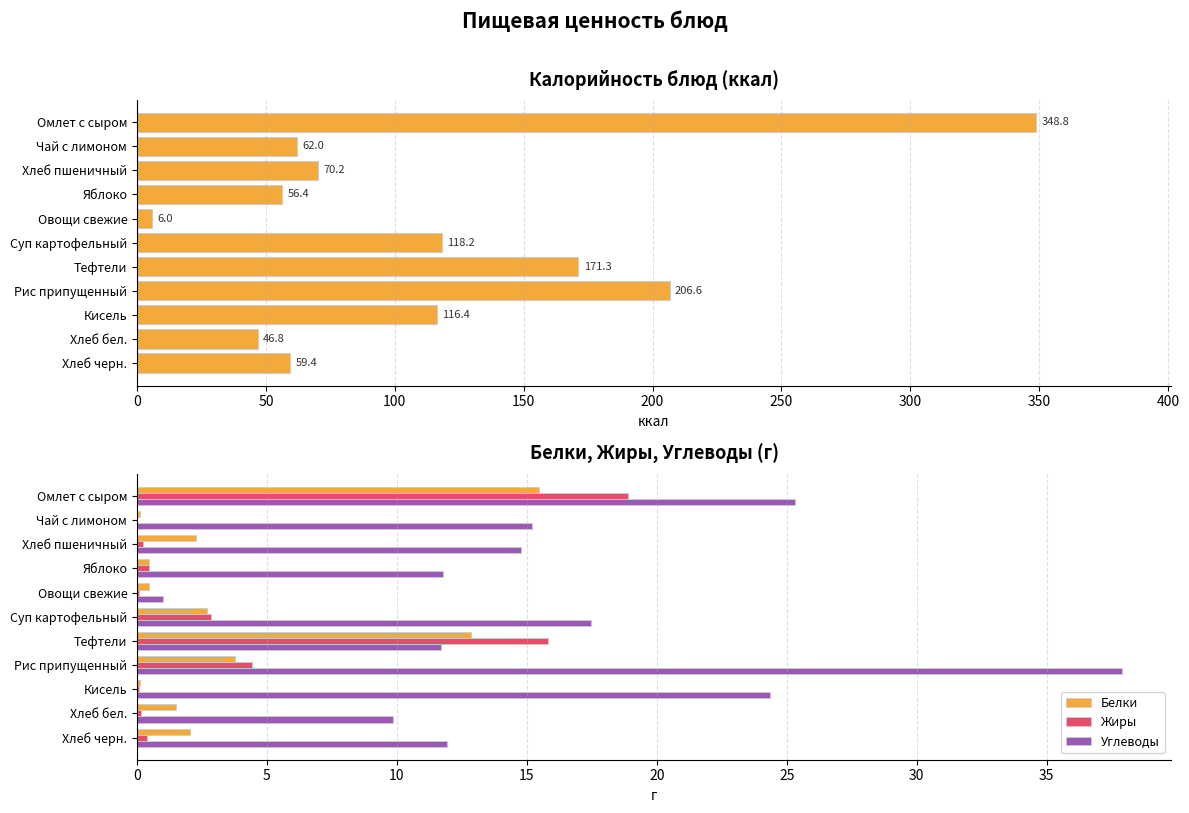

What is the difference between the second highest and minimum values in the Углеводы series?

24.3